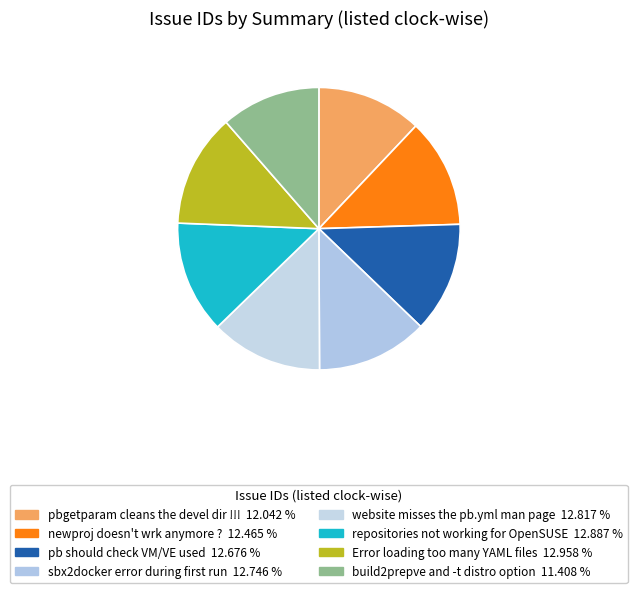

How many slices are in this pie chart?

8